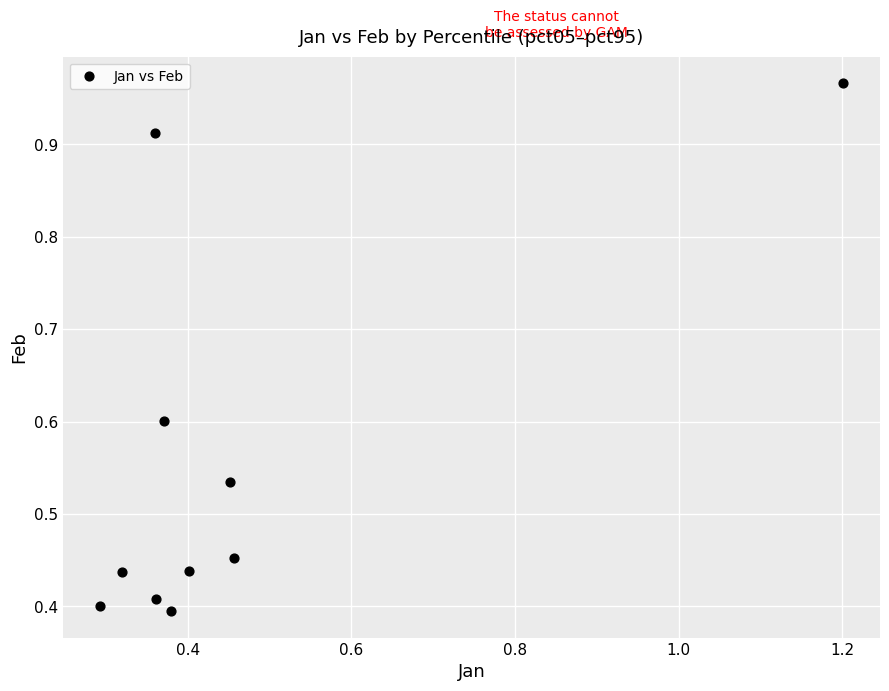

What is the range of Y values (max minus min)?

0.6